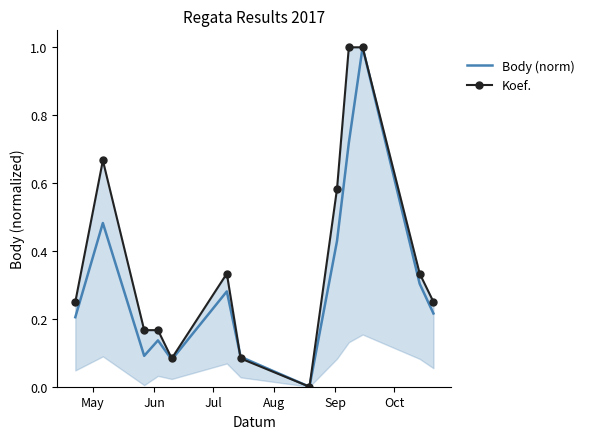

What is the maximum value for Body (norm)?

1.0